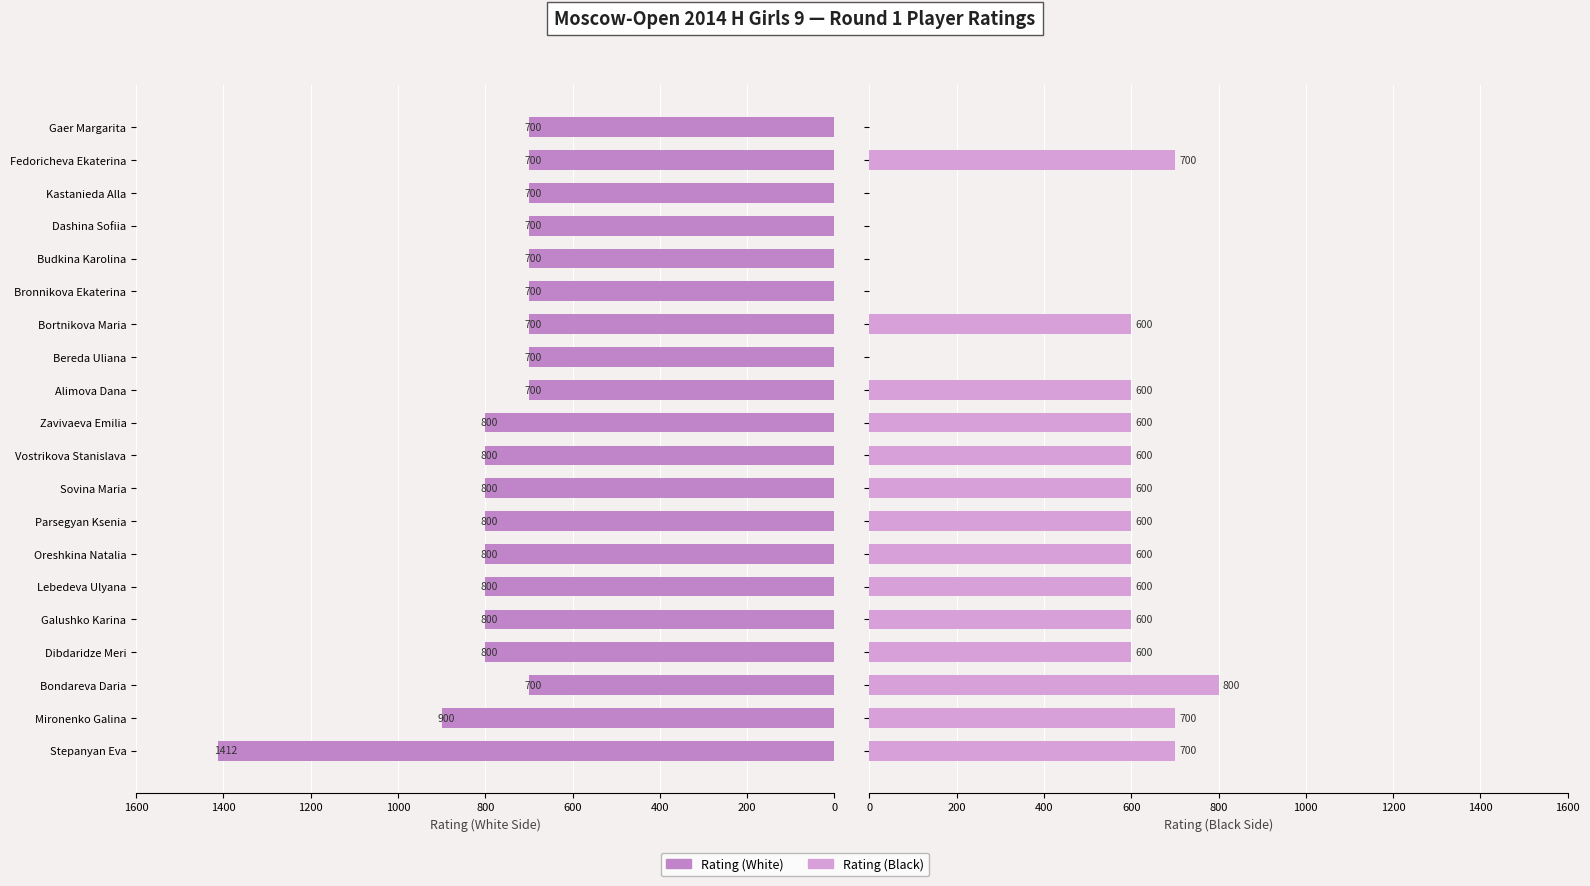

Which series has the largest total across all categories?

Rating (White)